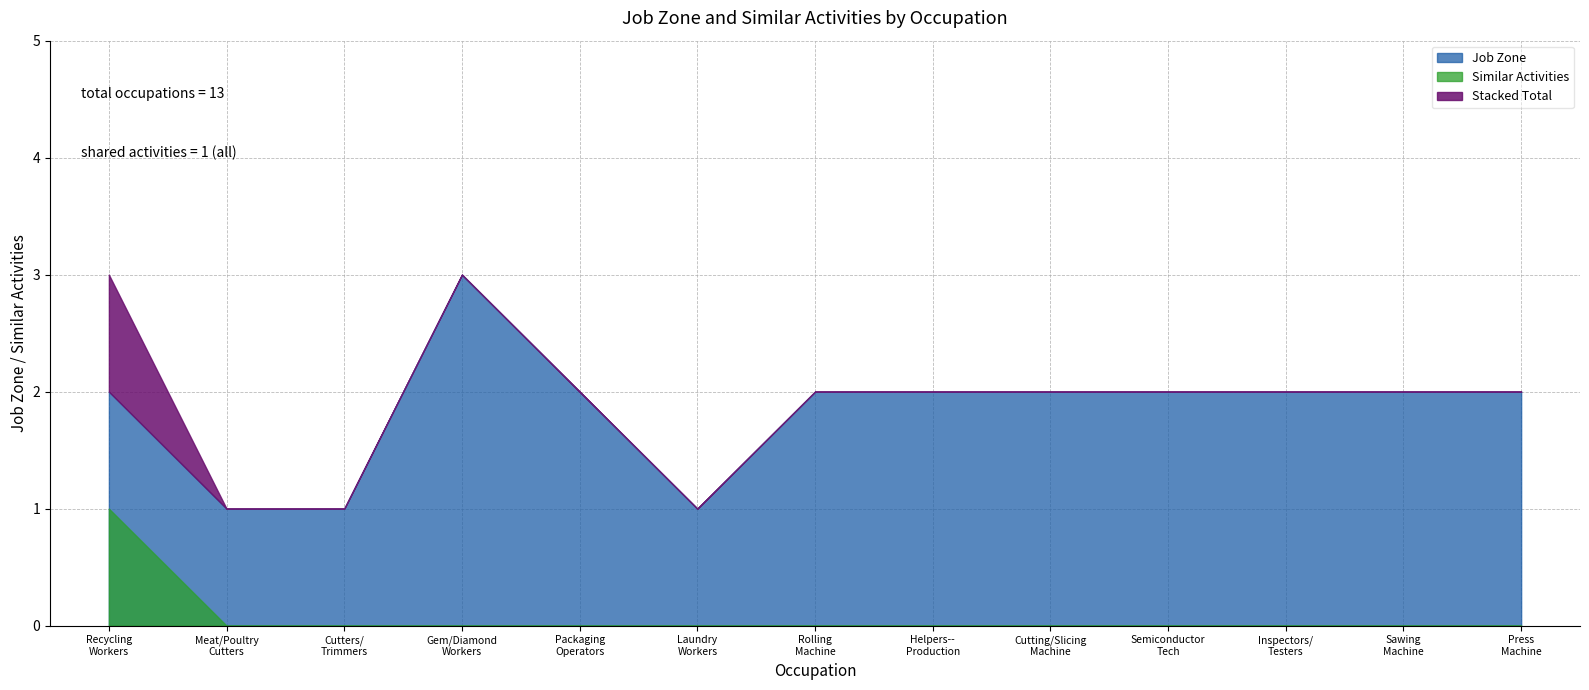

At which category is the sum across all series the highest?

Recycling and Reclamation Workers